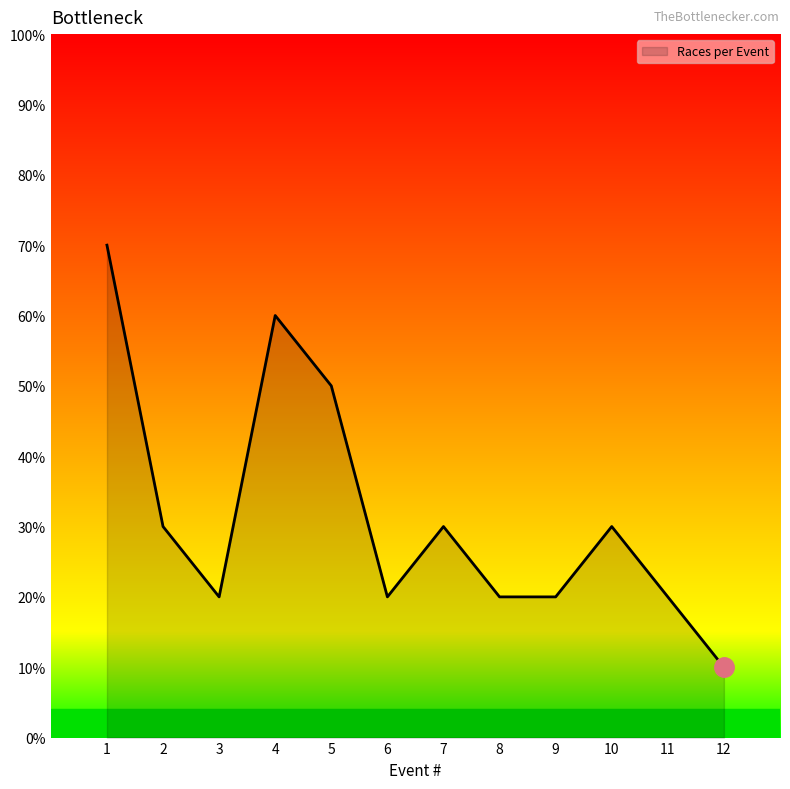

Does the chart display data point markers on the line(s)?

No